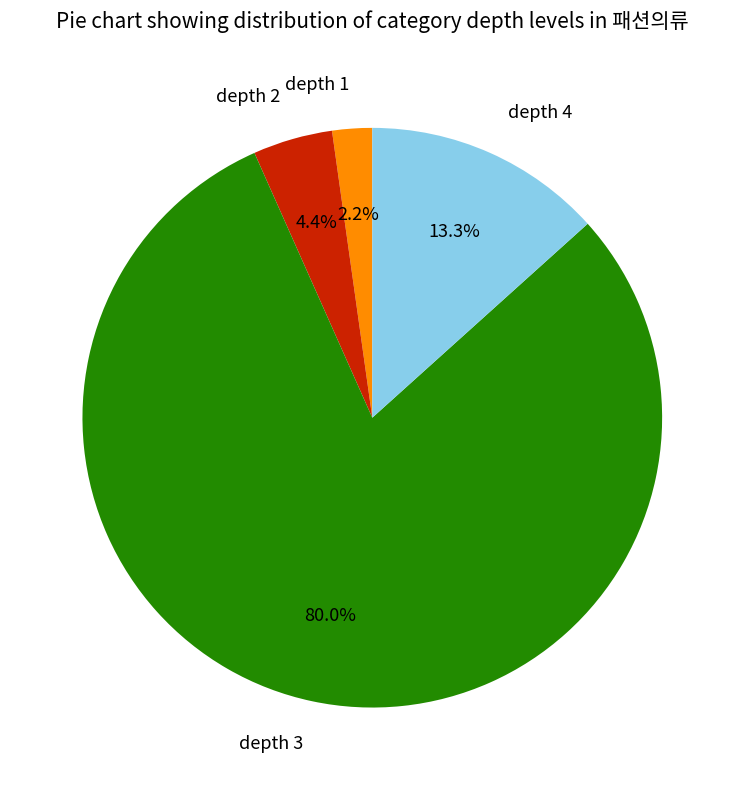

Which has a higher value, depth 2 or depth 3?

depth 3